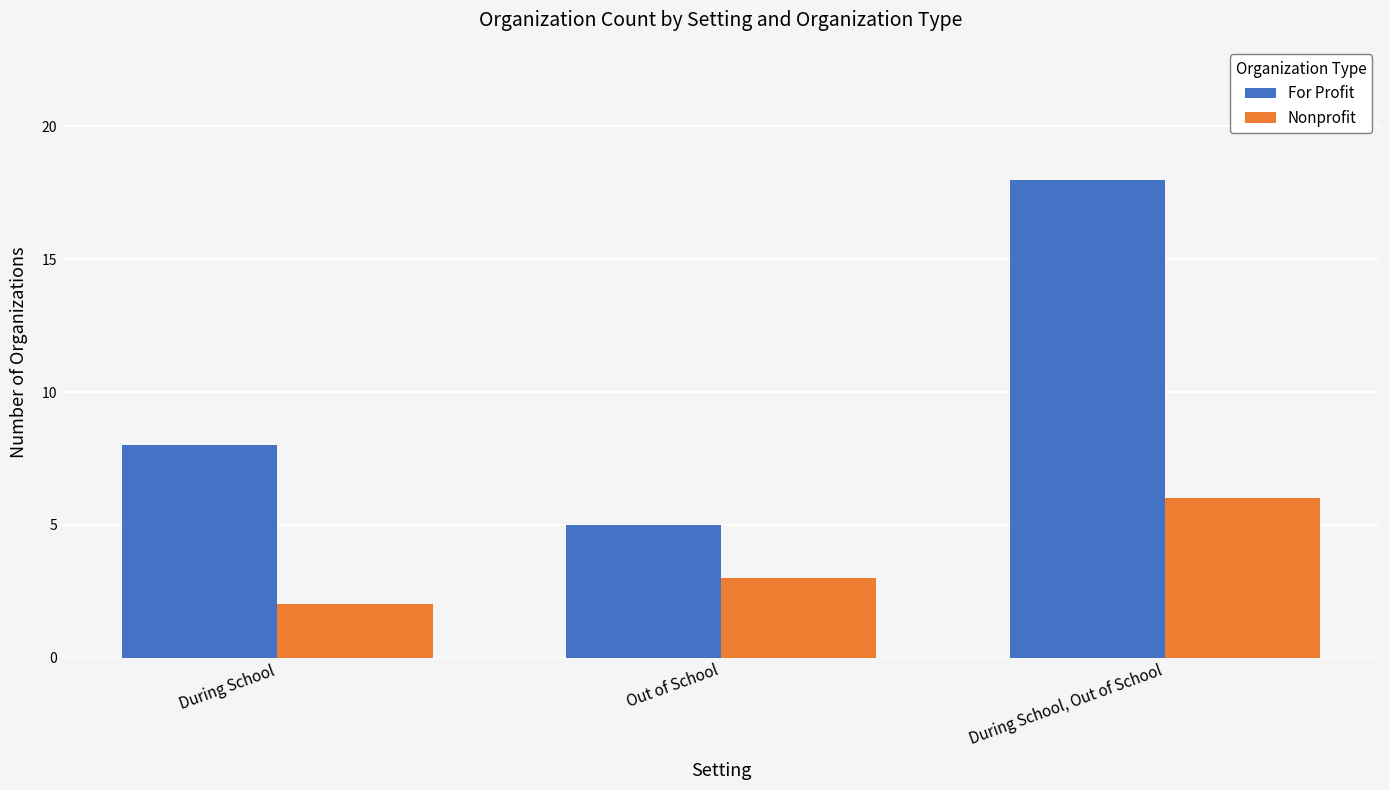

What is the difference between the Nonprofit values at Out of School and During School?

1